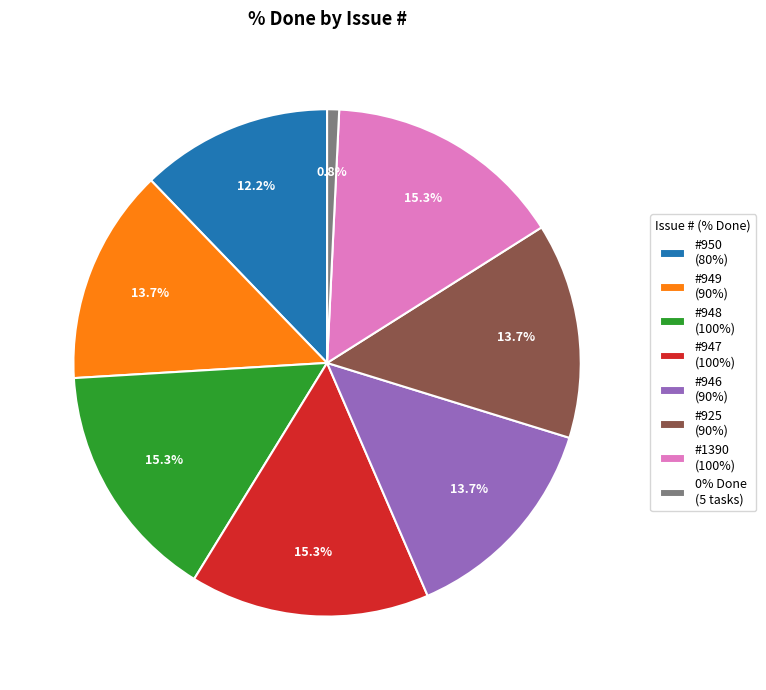

Is the sum of #950 (80%) and #948 (100%) greater than half?

No